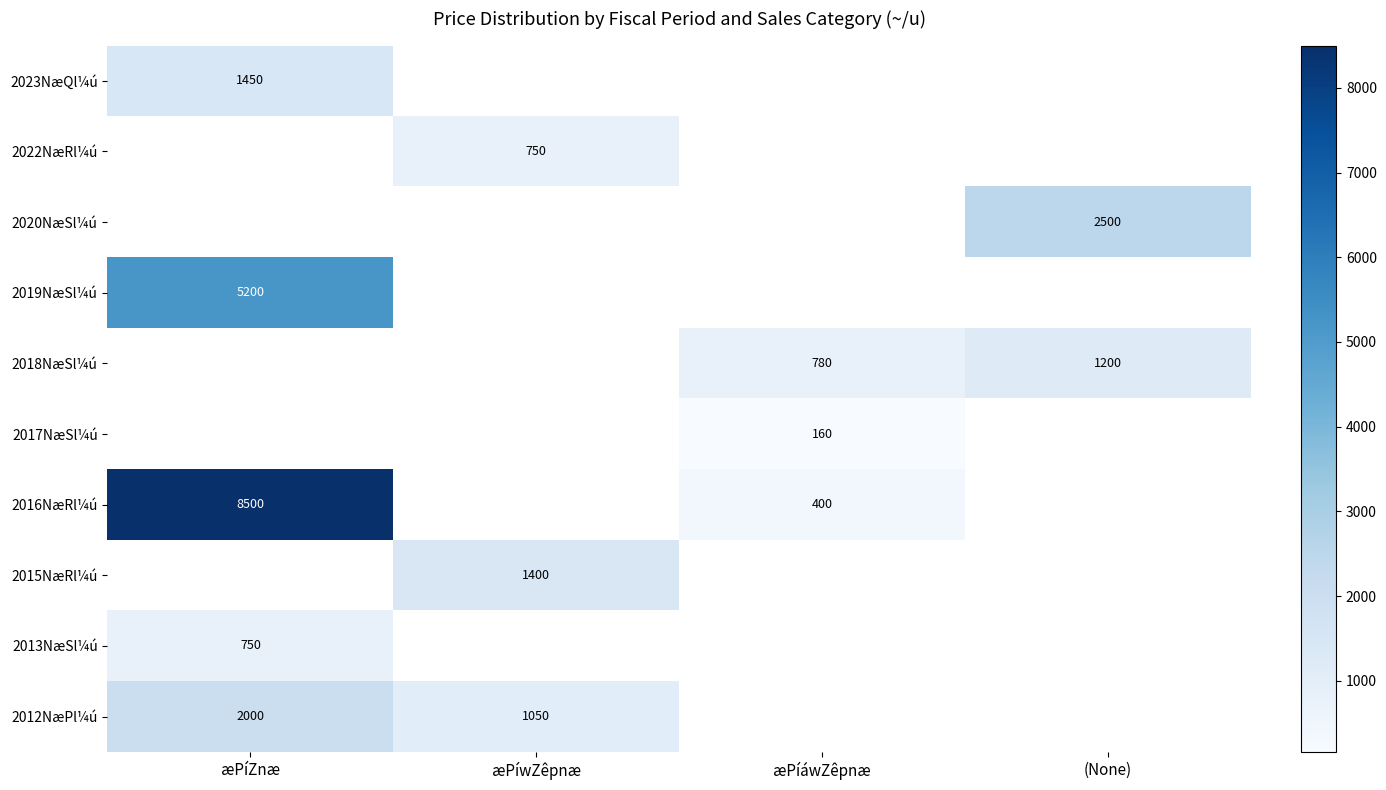

Is it true that 2012NæPl¼ú equals 552 at æPíwZêpnæ?

False